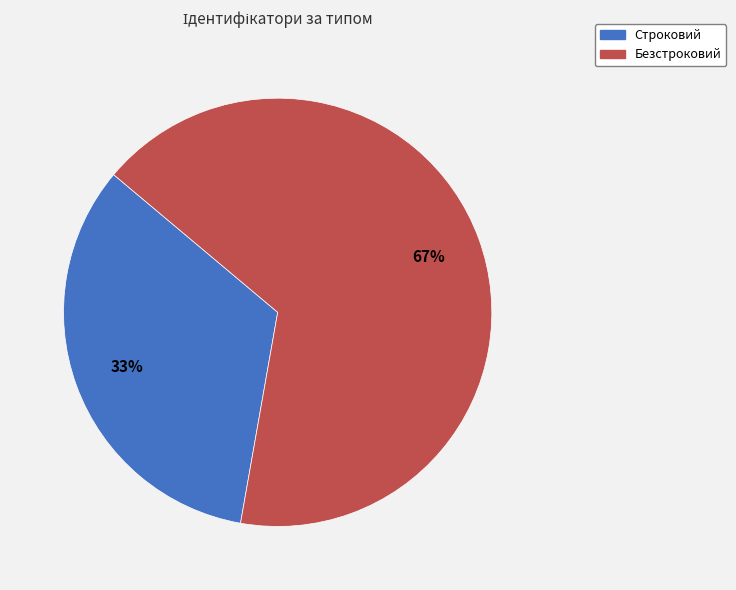

Approximately how many times larger is the value at Безстроковий compared to Строковий?

2.0